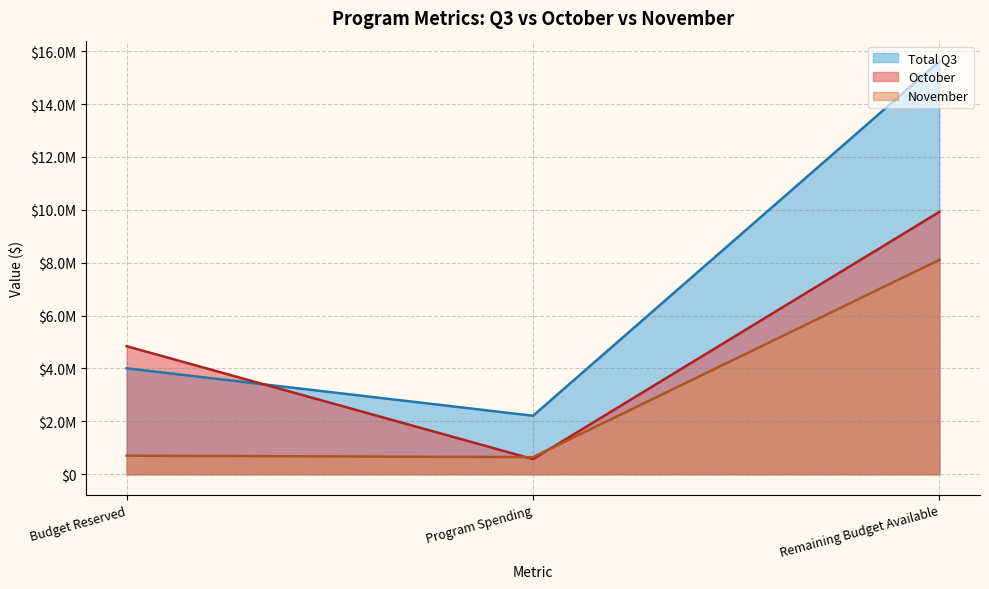

Rank the series by their maximum value, from highest to lowest.

Total Q3, October, November